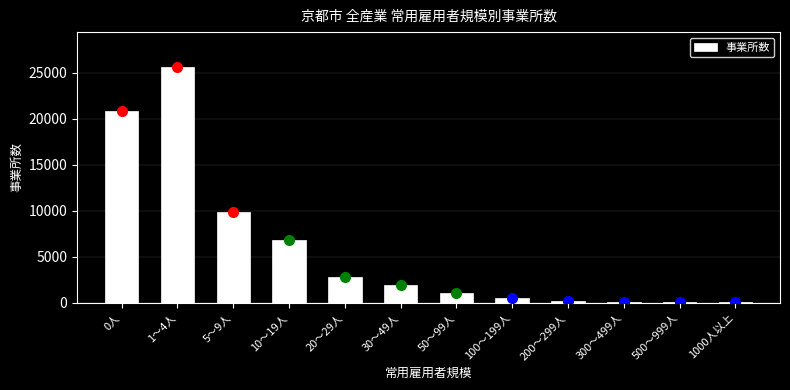

Which category has the highest value across all series?

1～4人